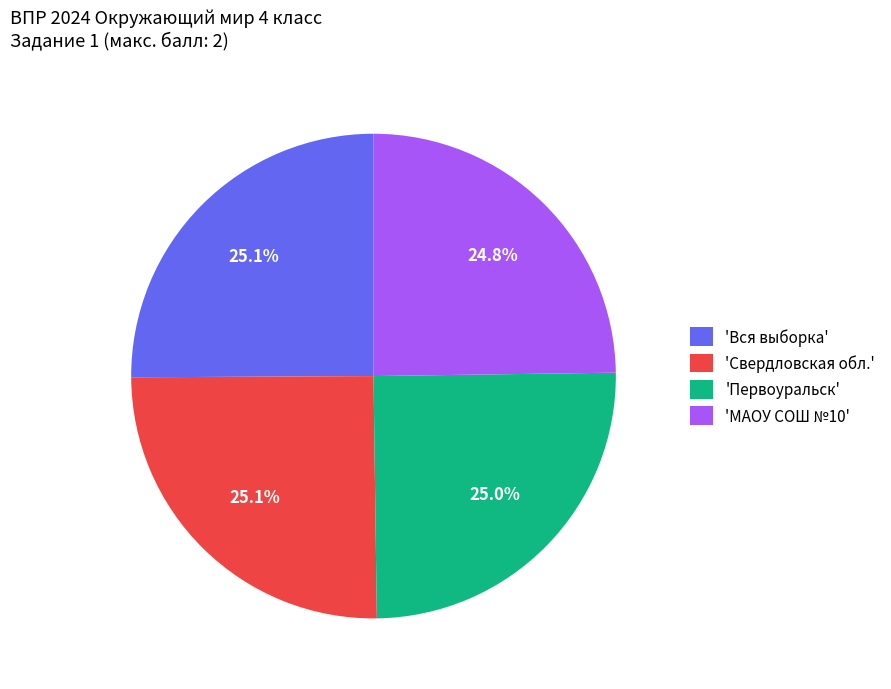

Combined, what portion of the pie is 'МАОУ СОШ №10' and 'Вся выборка'?

49.9%